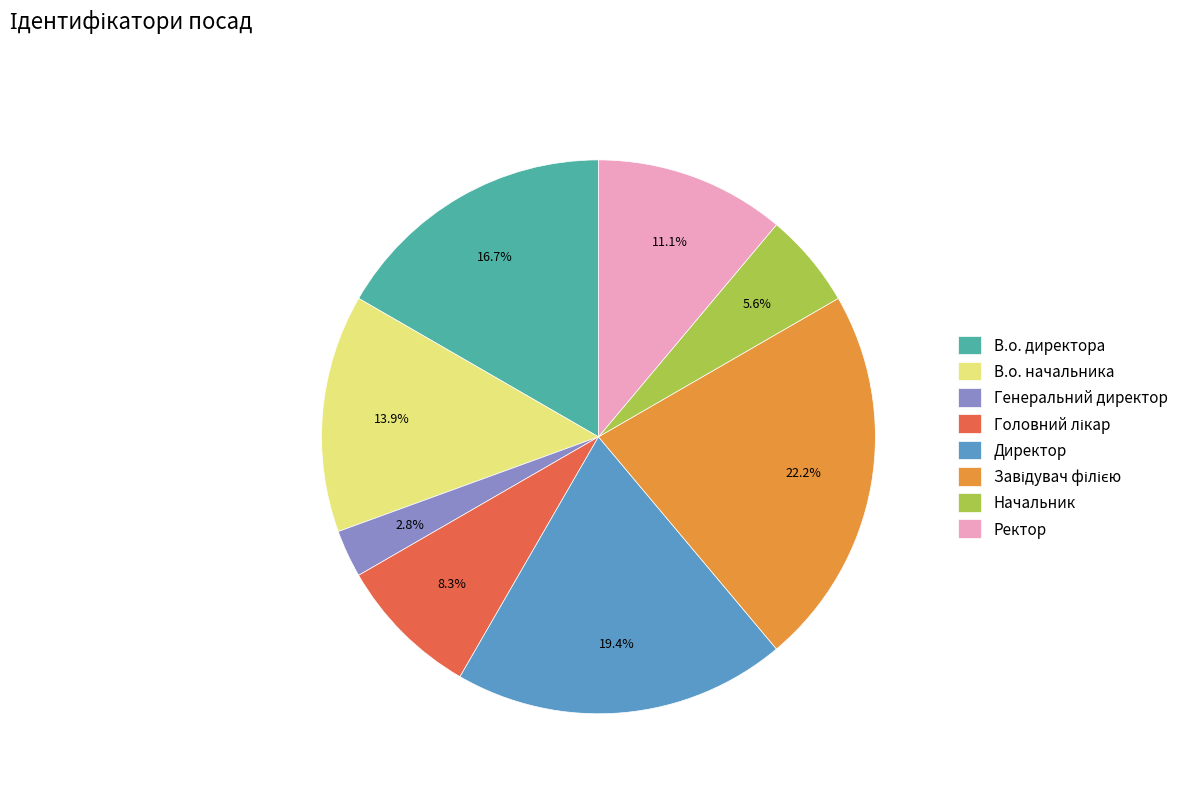

Is there any slice that represents more than half of the pie?

No